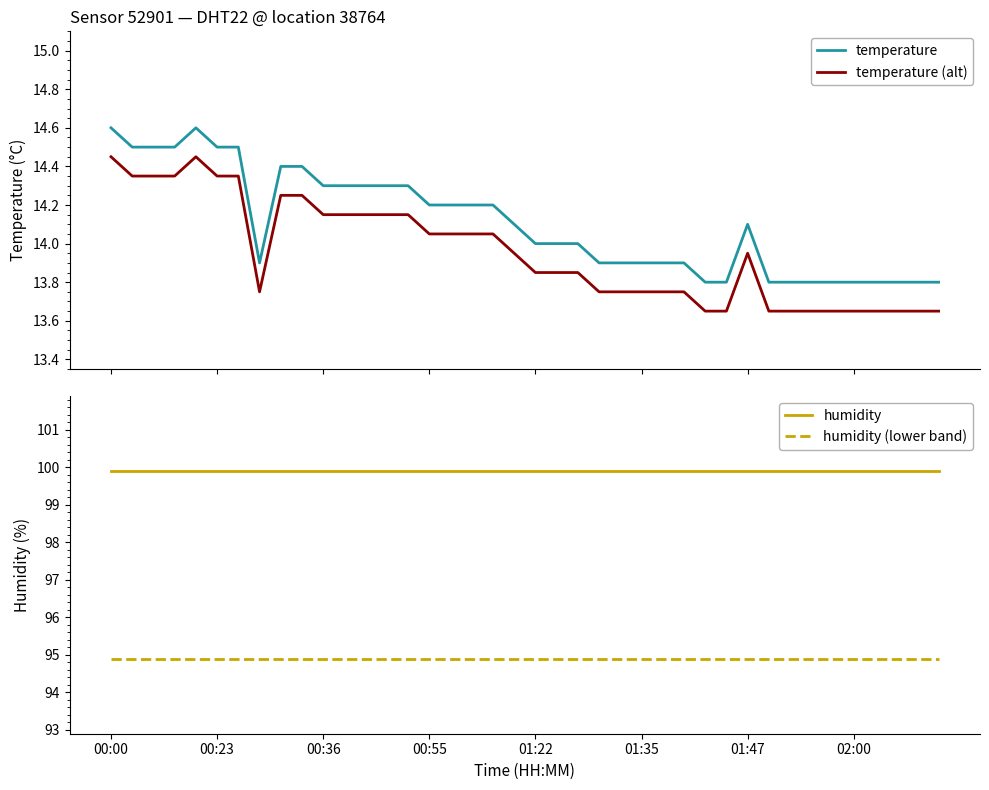

How many data points does each series have?

40